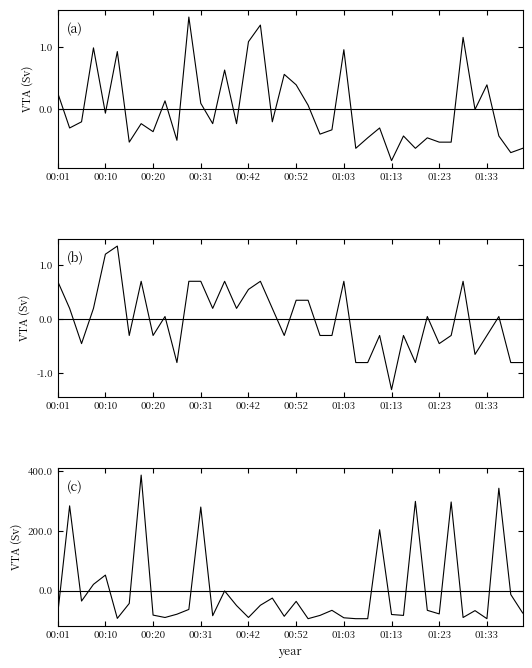

The value of Max_cycle at 00:20 is -82.3. True or false?

True